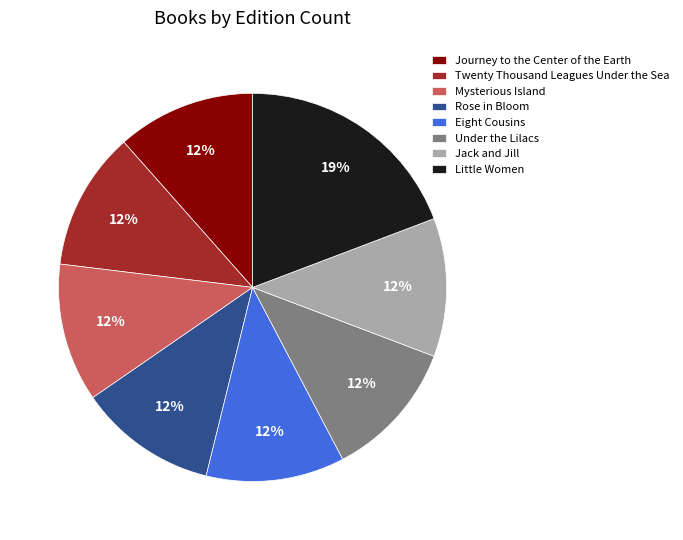

To the nearest percent, what is the combined percentage of Under the Lilacs and Jack and Jill?

23%